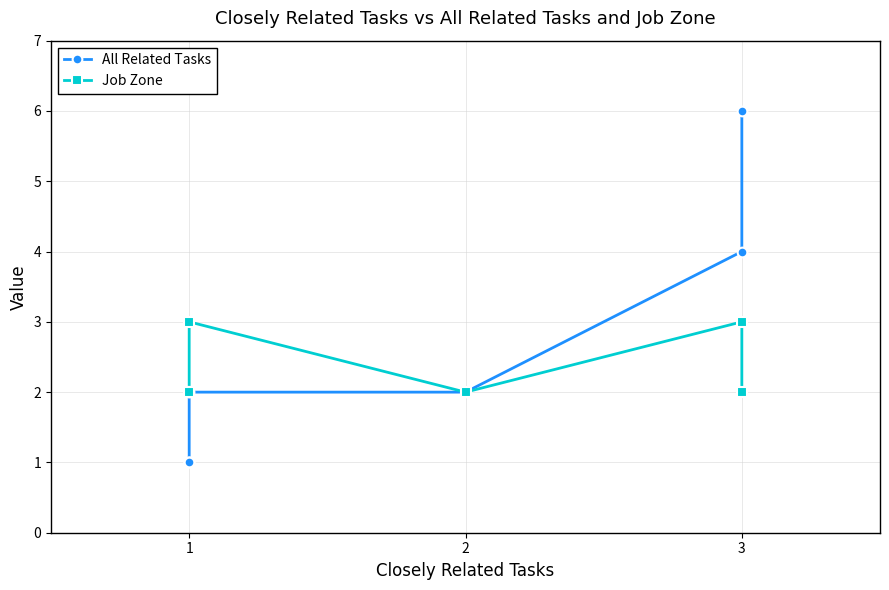

What is the value of the Job Zone point at the 5th from the left?

2